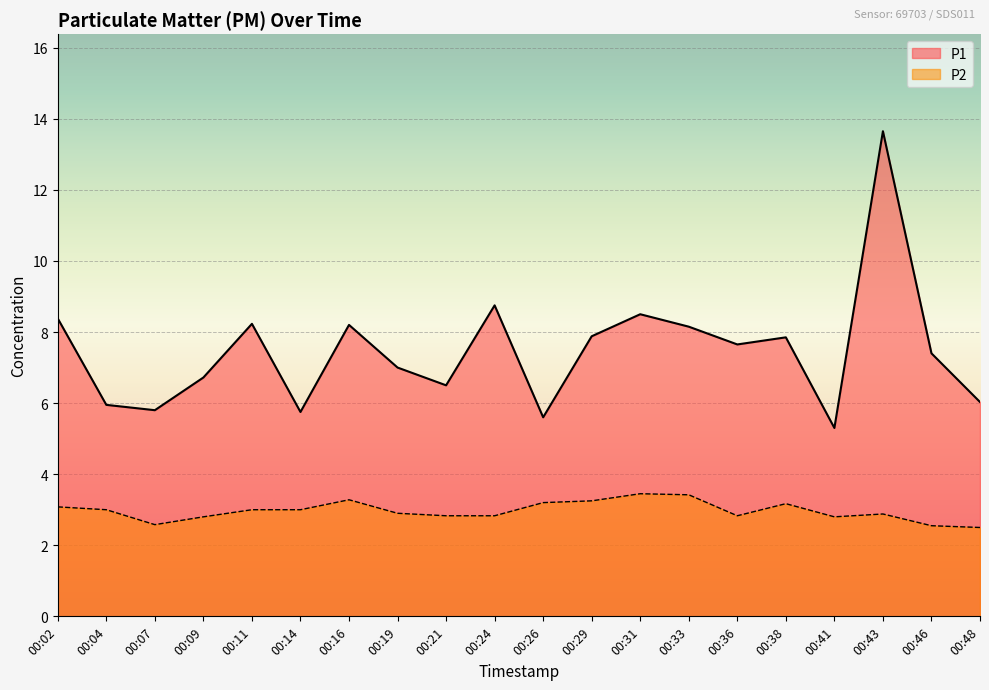

Which series has the largest total across all categories?

P1